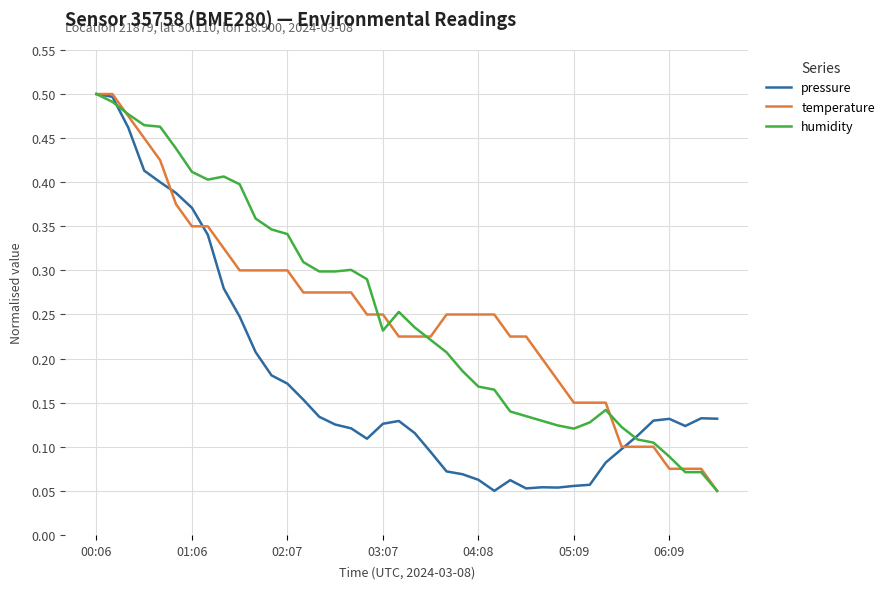

Reading right to left, transcribe all the data shown in this chart.

pressure: 0.1	0.1	0.1	0.1	0.1	0.1	0.1	0.1	0.1	0.1	0.1	0.1	0.1	0.1	0.1	0.1	0.1	0.1	0.1	0.1	0.1	0.1	0.1	0.1	0.1	0.1	0.2	0.2	0.2	0.2	0.2	0.3	0.3	0.4	0.4	0.4	0.4	0.5	0.5	0.5
temperature: 0.1	0.1	0.1	0.1	0.1	0.1	0.1	0.2	0.2	0.2	0.2	0.2	0.2	0.2	0.3	0.3	0.3	0.3	0.2	0.2	0.2	0.3	0.3	0.3	0.3	0.3	0.3	0.3	0.3	0.3	0.3	0.3	0.4	0.4	0.4	0.4	0.5	0.5	0.5	0.5
humidity: 0.1	0.1	0.1	0.1	0.1	0.1	0.1	0.1	0.1	0.1	0.1	0.1	0.1	0.1	0.2	0.2	0.2	0.2	0.2	0.2	0.3	0.2	0.3	0.3	0.3	0.3	0.3	0.3	0.3	0.4	0.4	0.4	0.4	0.4	0.4	0.5	0.5	0.5	0.5	0.5